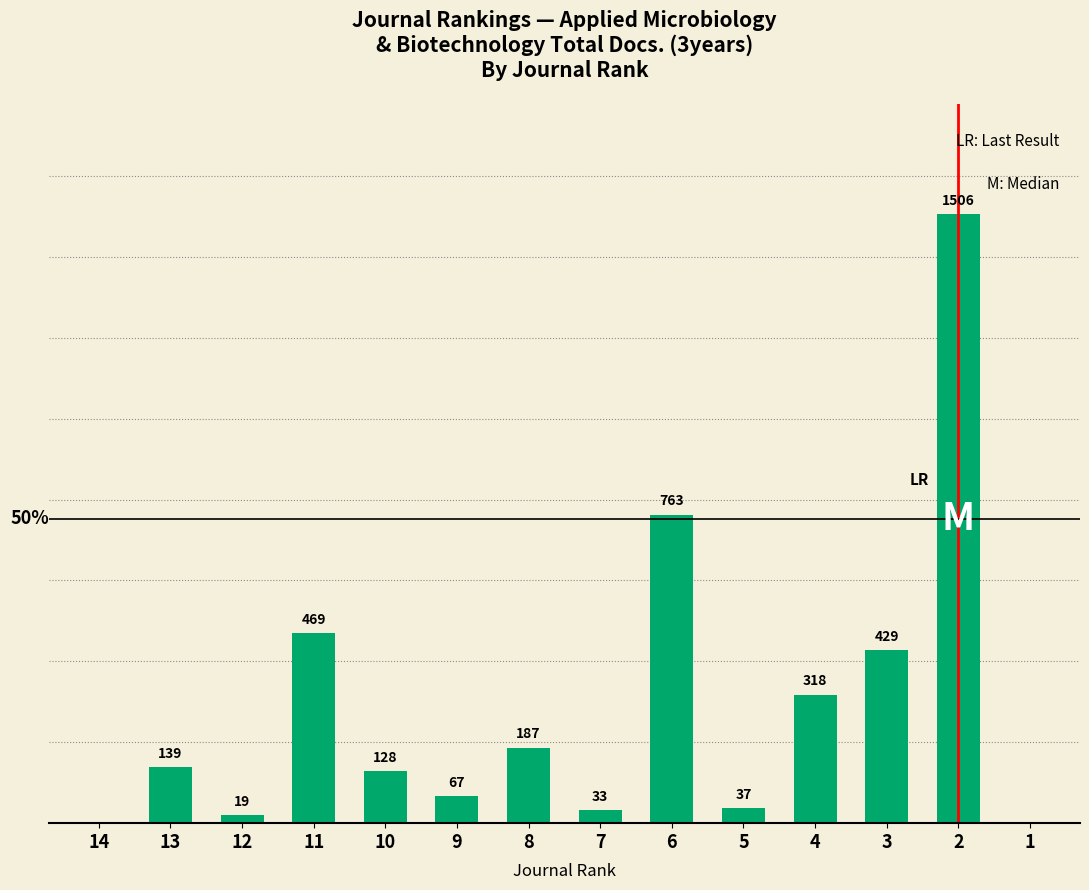

Are the bars horizontal?

No